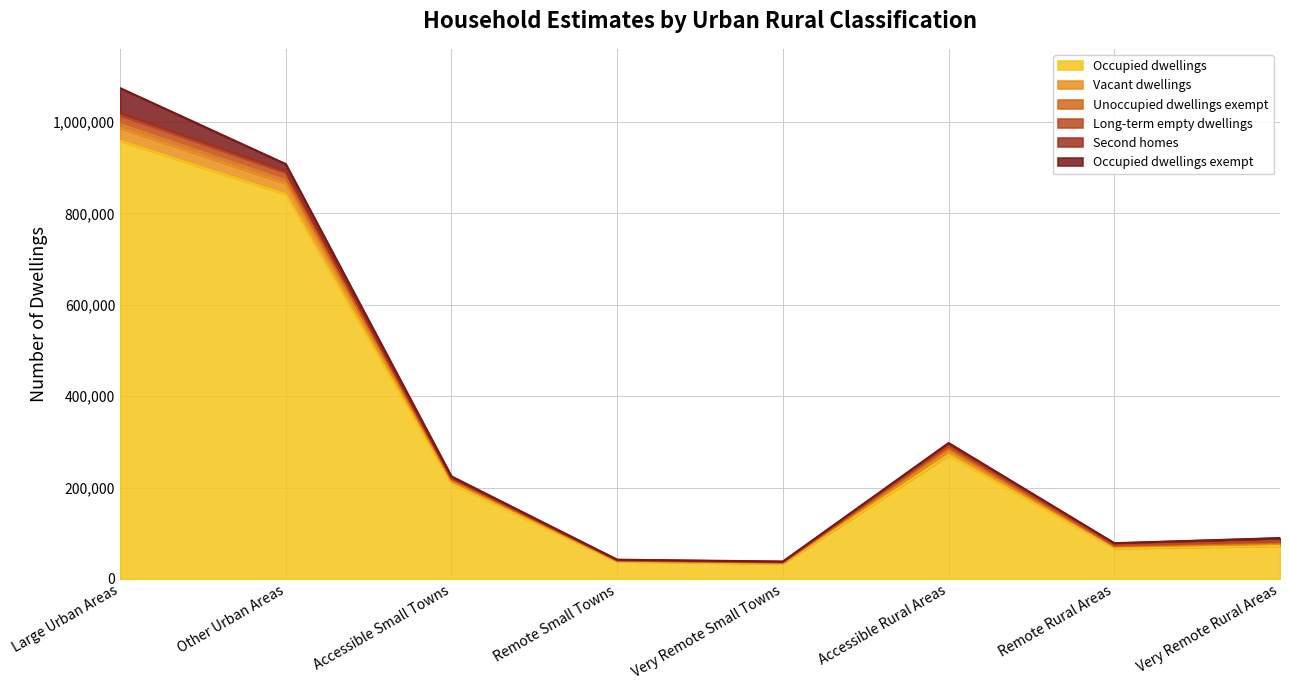

How many lines are shown in the chart?

6